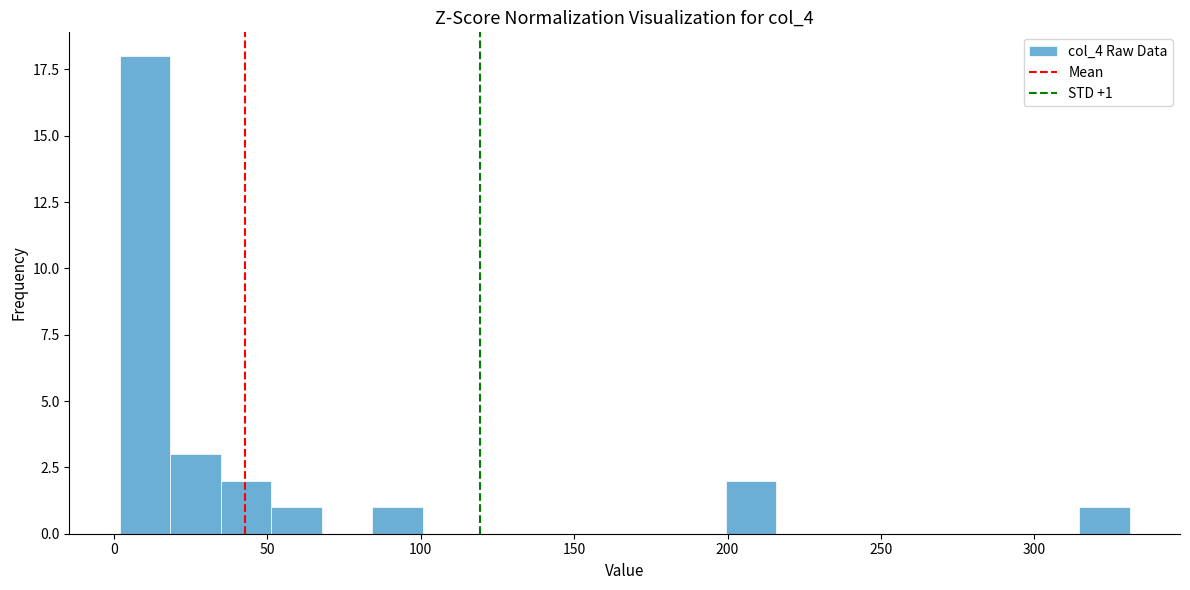

Around what value on the x-axis is the tallest bar? Give the approximate position of its centre, as read against the axis.

10